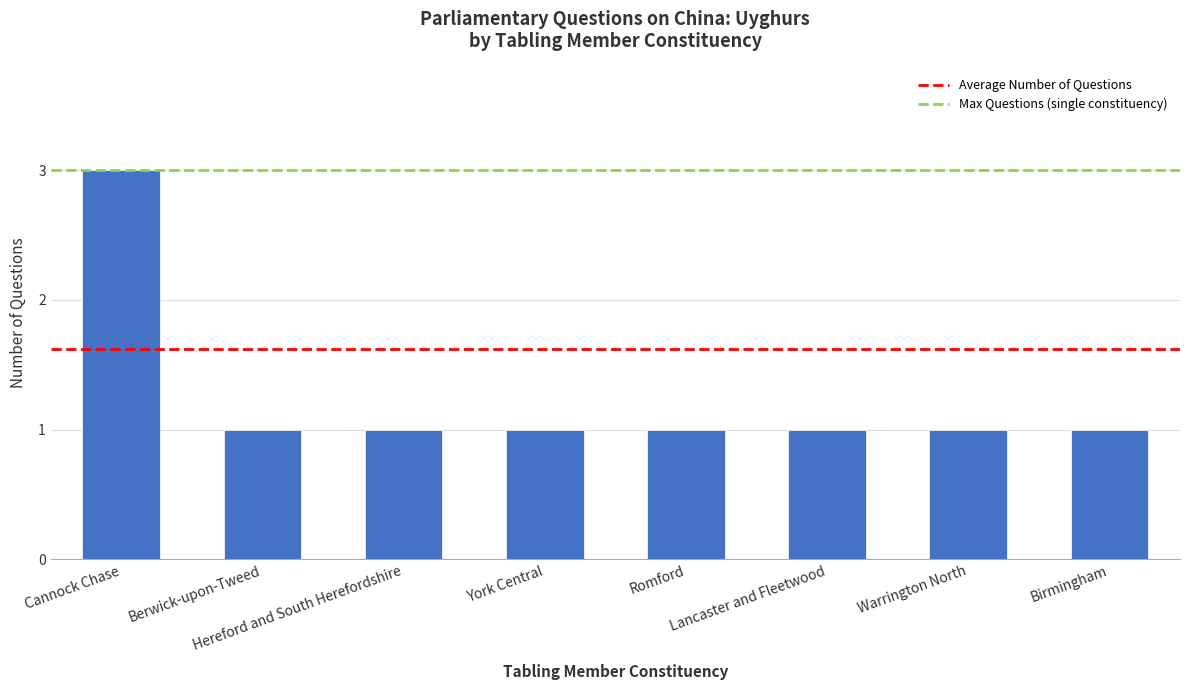

What is the maximum value shown in the chart?

3